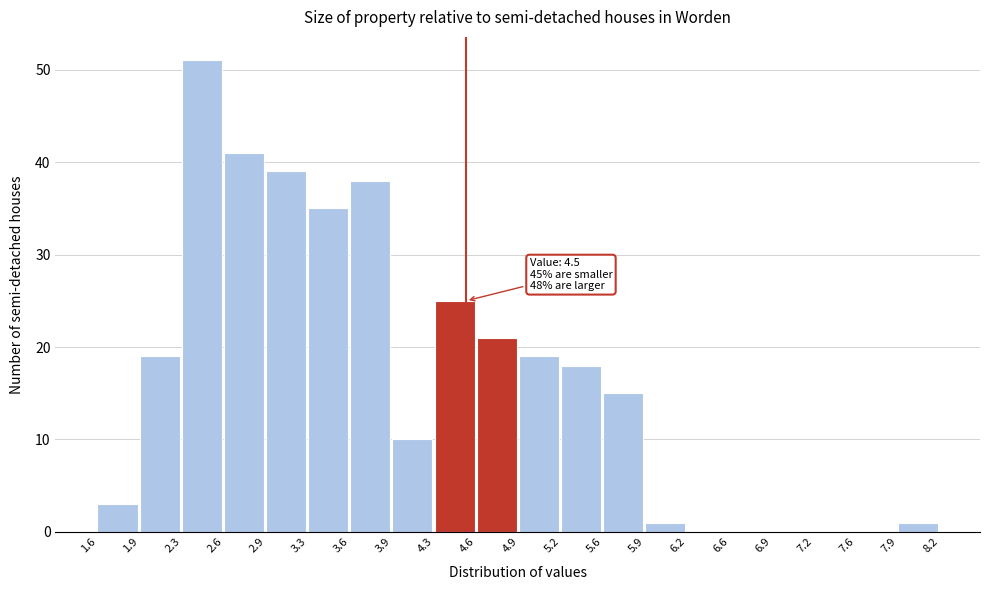

Which range on the x-axis has the tallest bar?

2.3 to 2.6